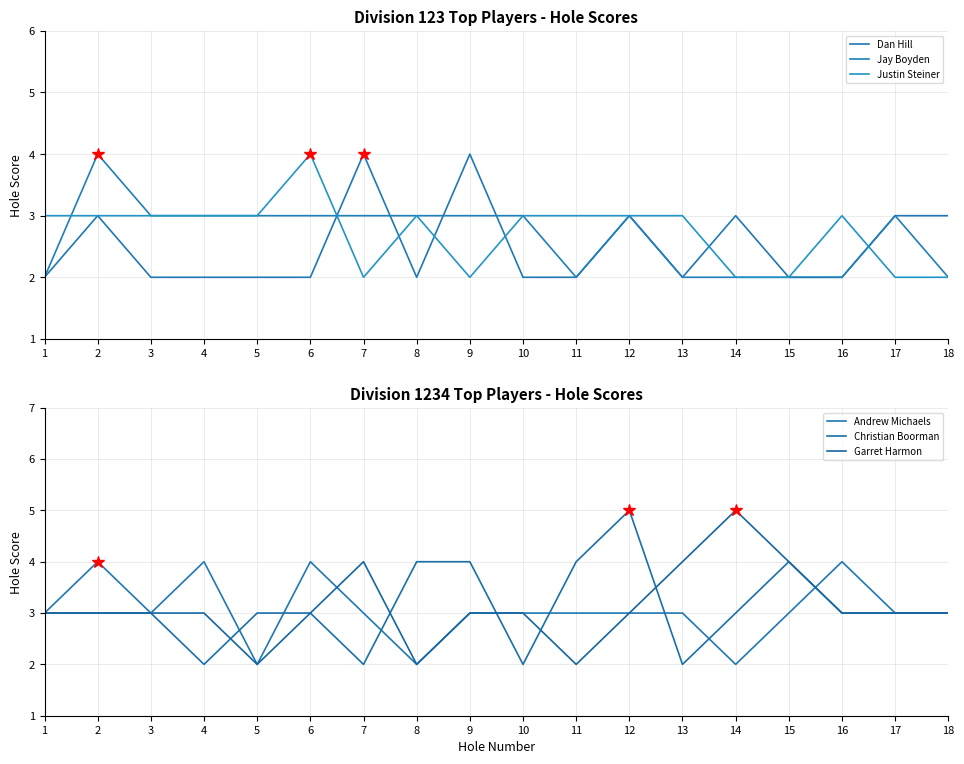

Read the Dan Hill value at 11.

2